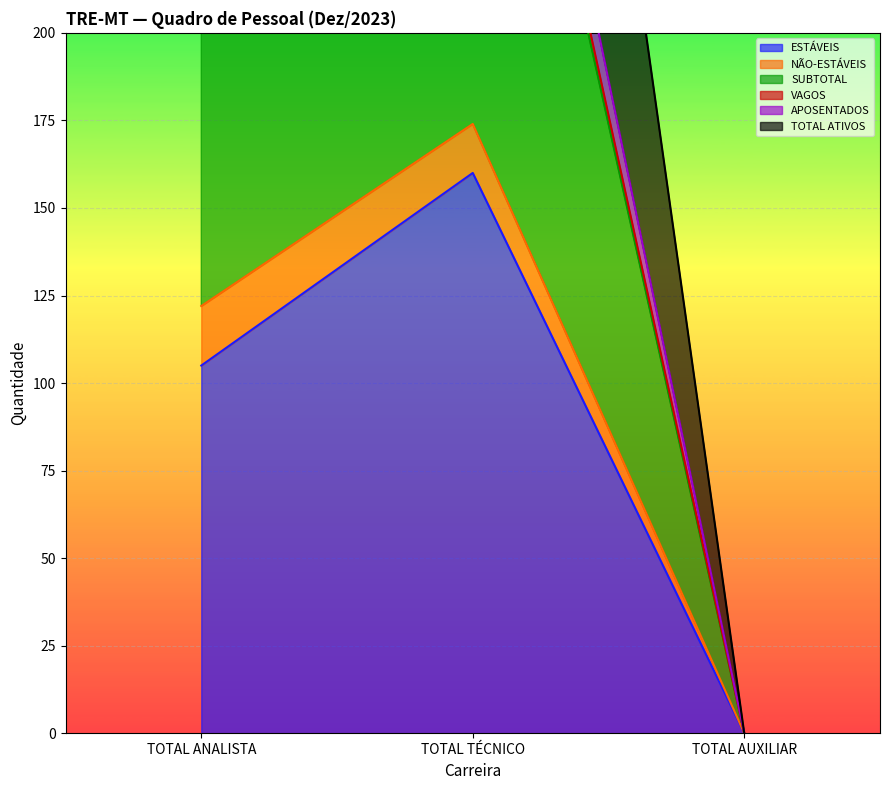

True or false: ESTÁVEIS has a value of 105 at TOTAL ANALISTA.

True